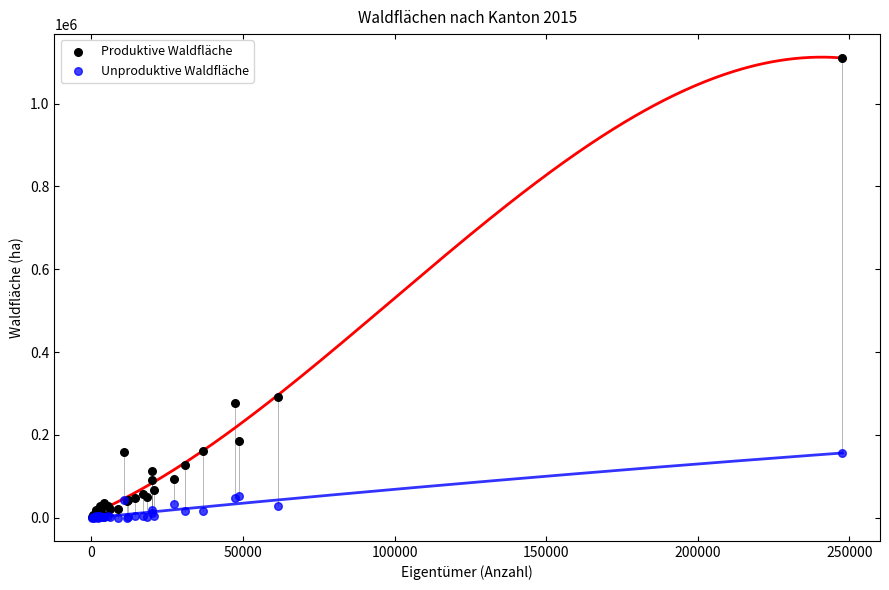

Which series reaches the maximum Y coordinate?

Produktive Waldfläche